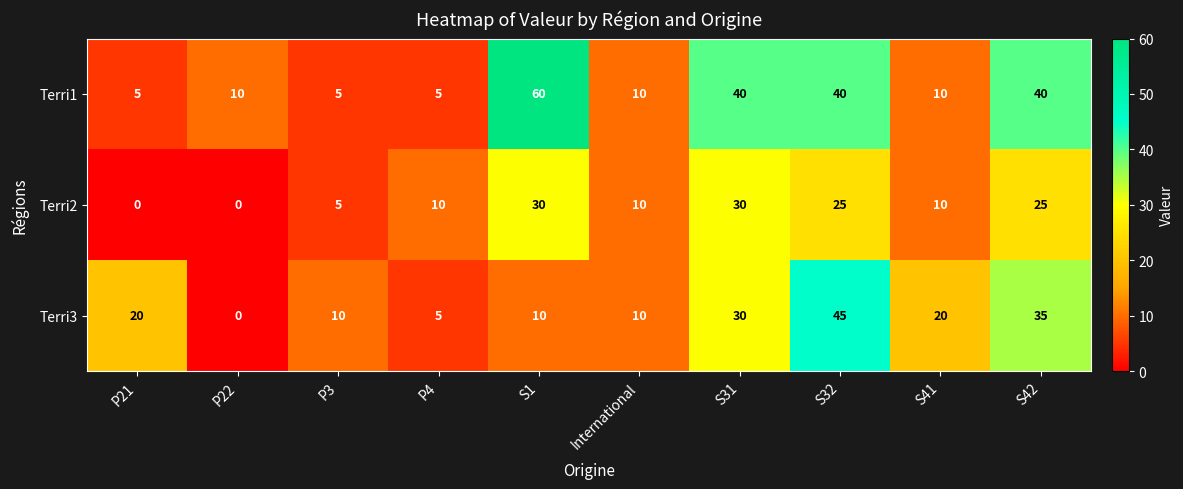

The Terri2 series shows 19 at P22. True or false?

False